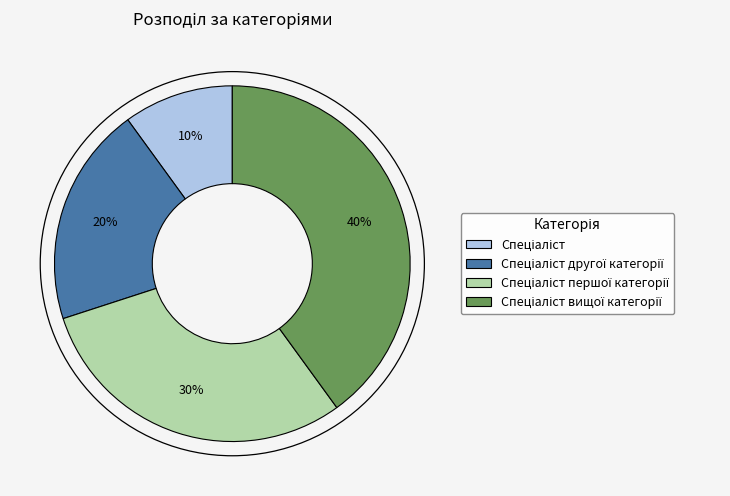

Is there a majority slice in this chart?

No